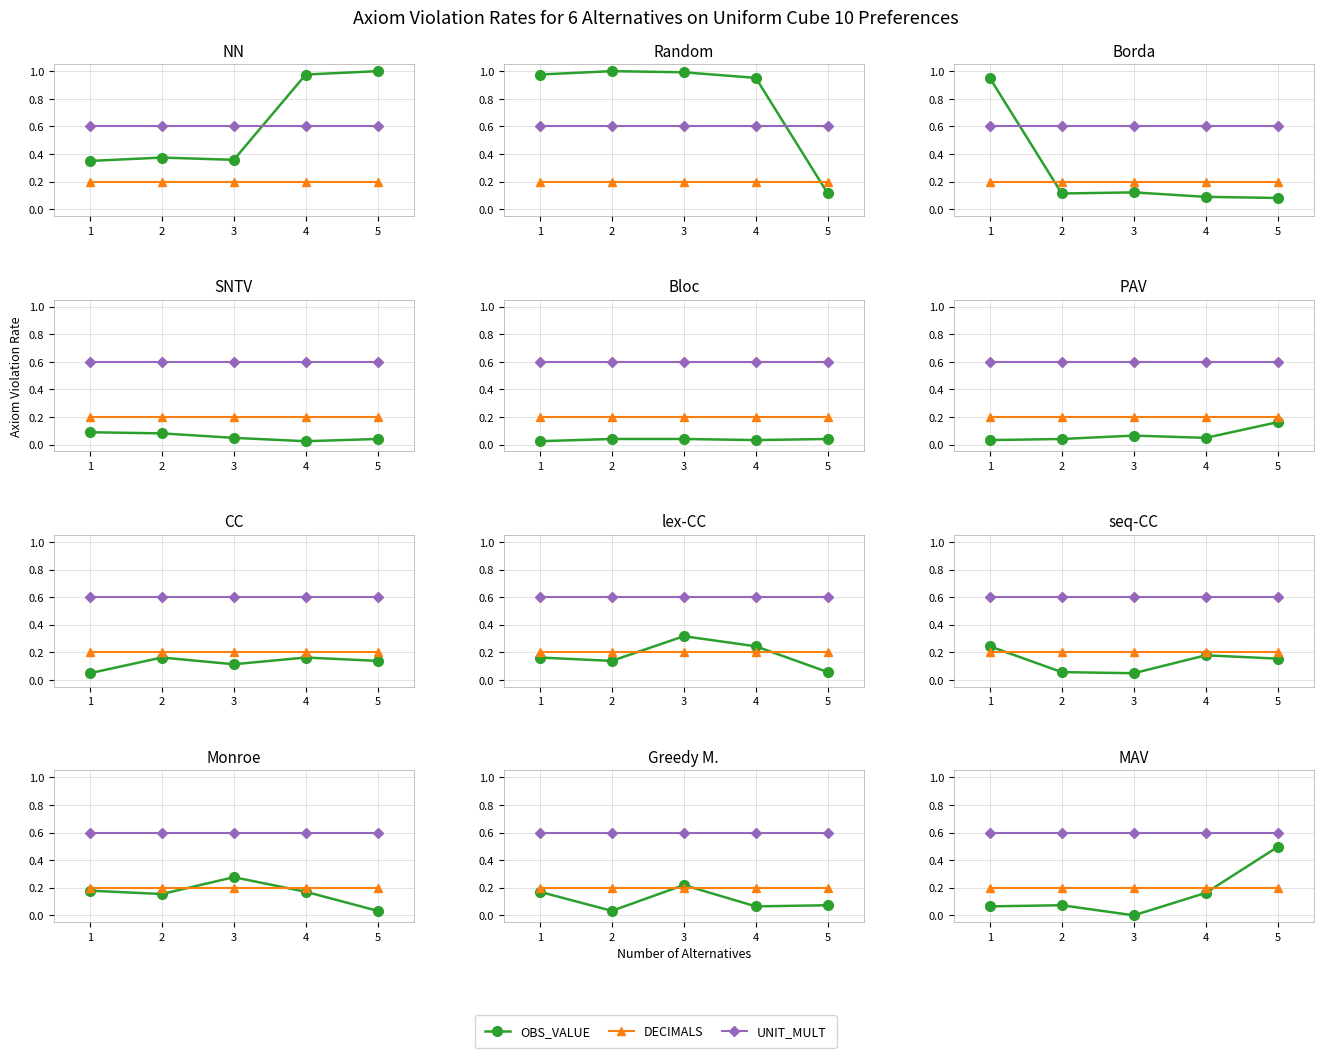

How many intersections are there between DECIMALS and OBS_VALUE?

1